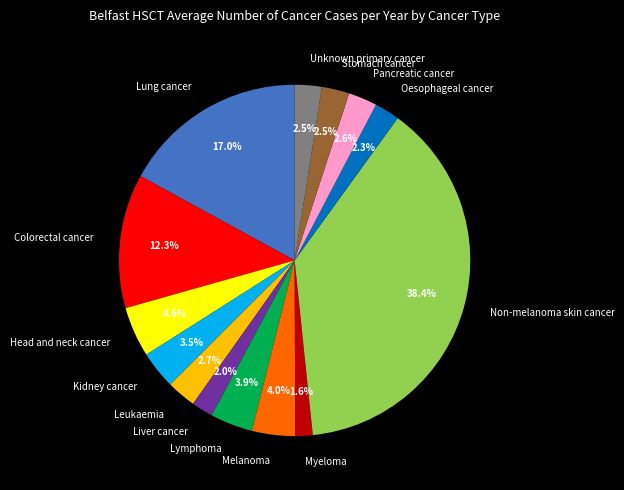

To the nearest percent, what is the difference between the largest and smallest slice percentages?

37%